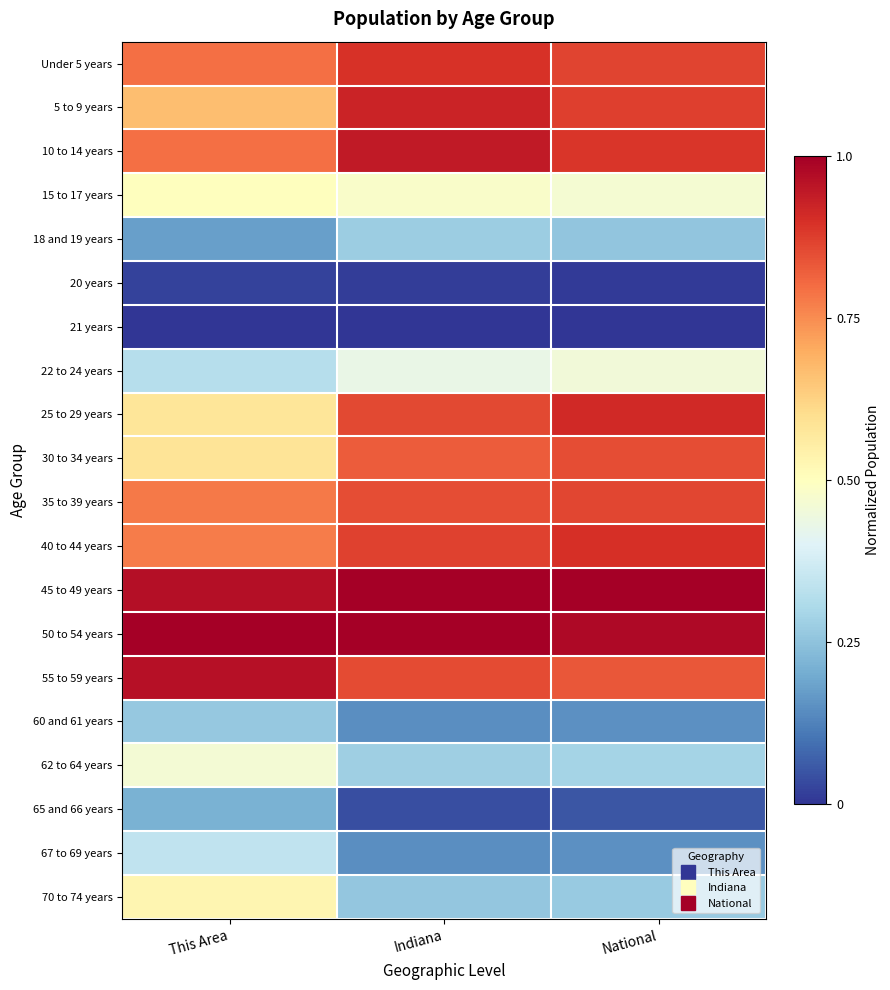

Which category has the highest value across all series?

Indiana